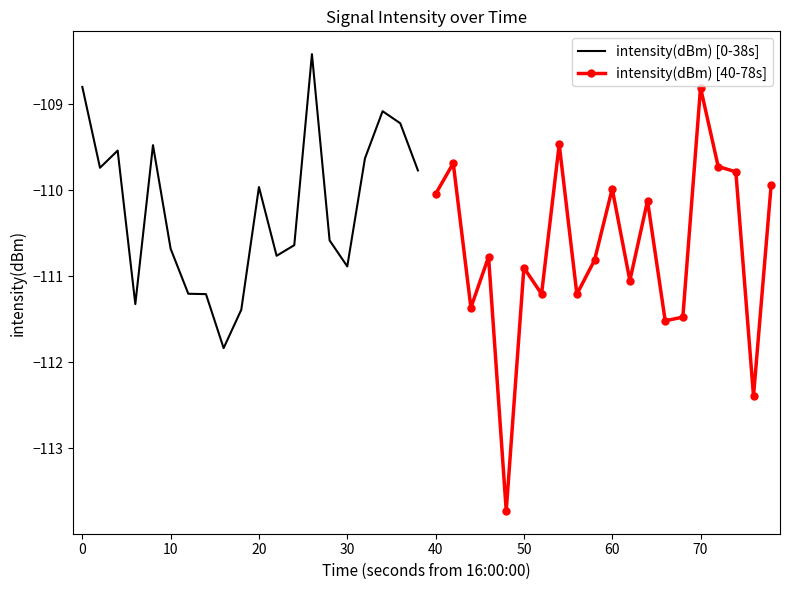

In intensity(dBm) [40-78s], how many points are lower than both neighbors (excluding endpoints)?

7